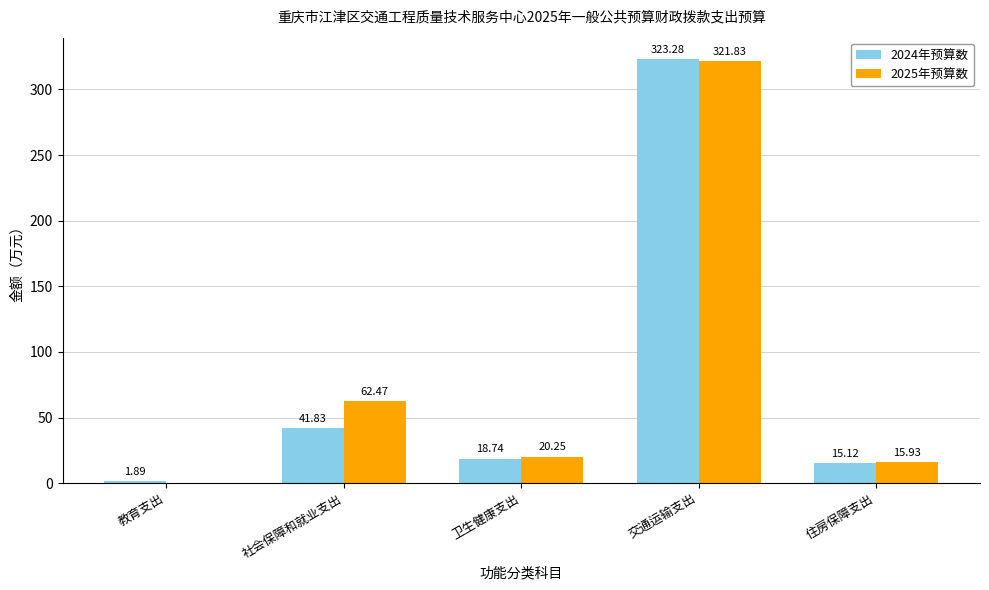

What is the greatest value displayed?

323.3